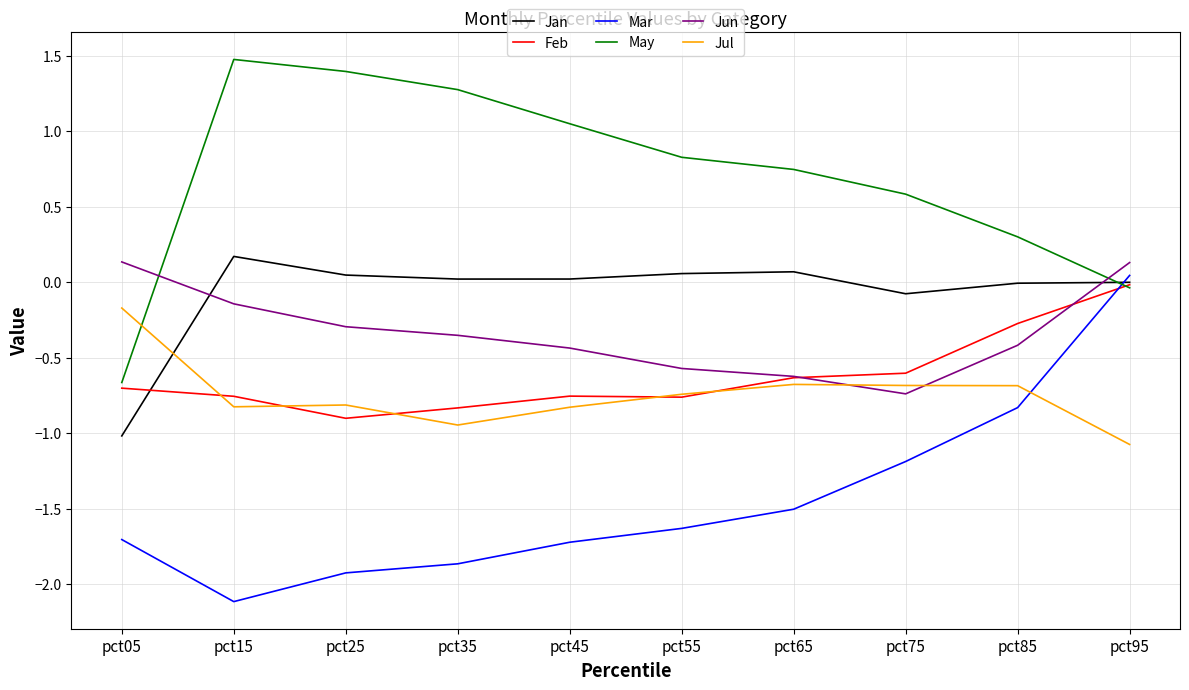

The value of May at pct85 is 0.1. True or false?

False